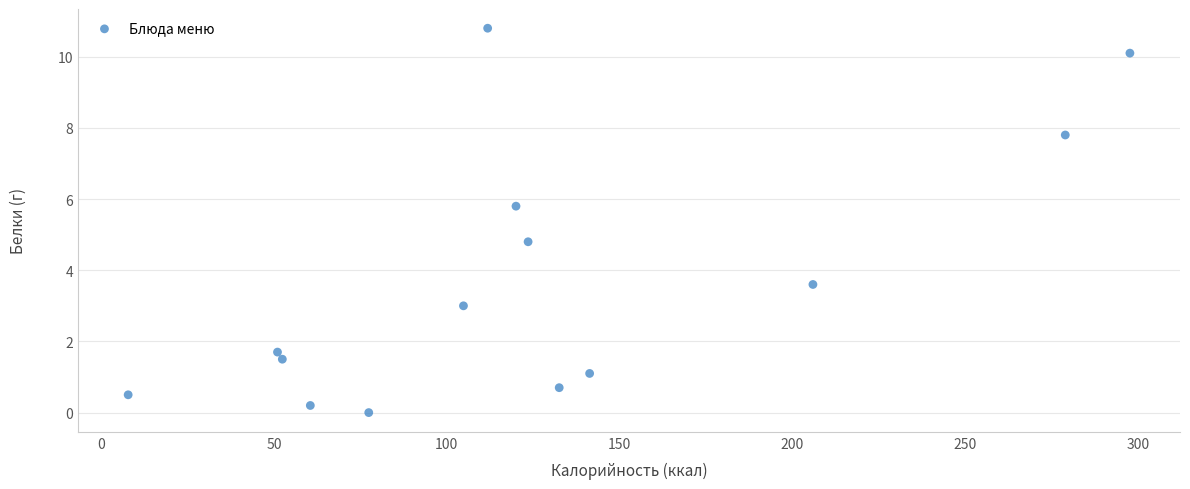

What Y value in the scatter plot is closest to 5?

4.8